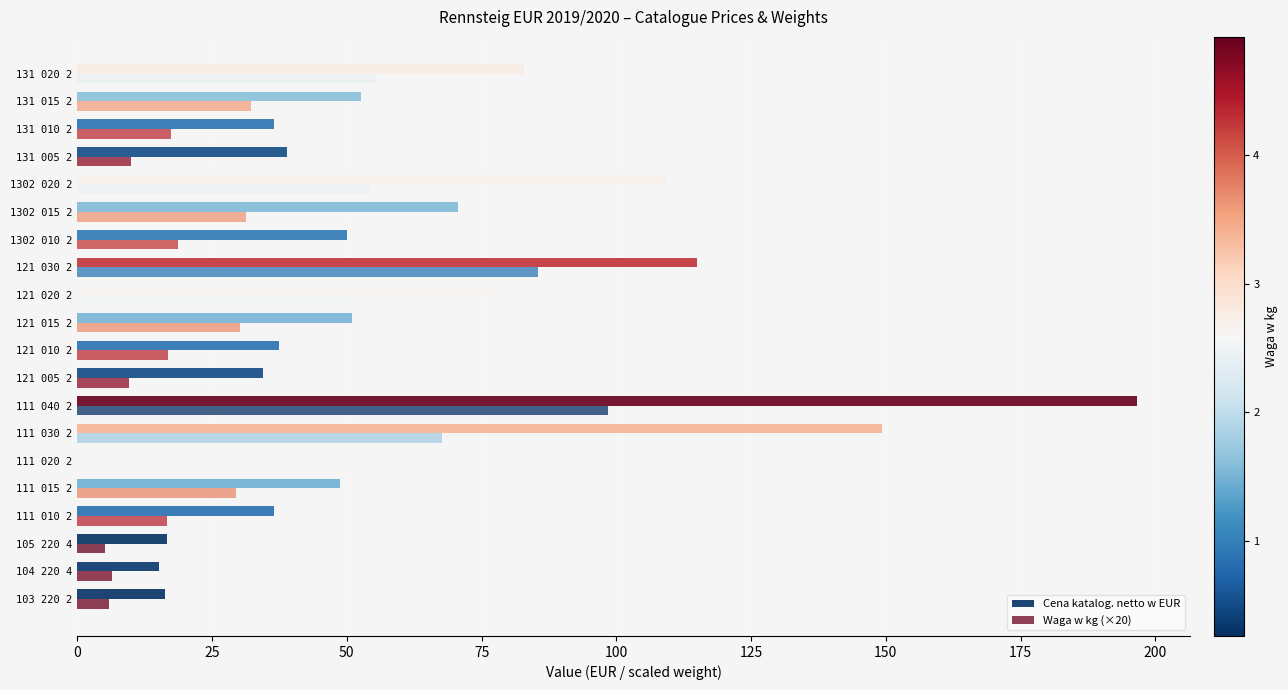

Count the number of categories in the chart.

20